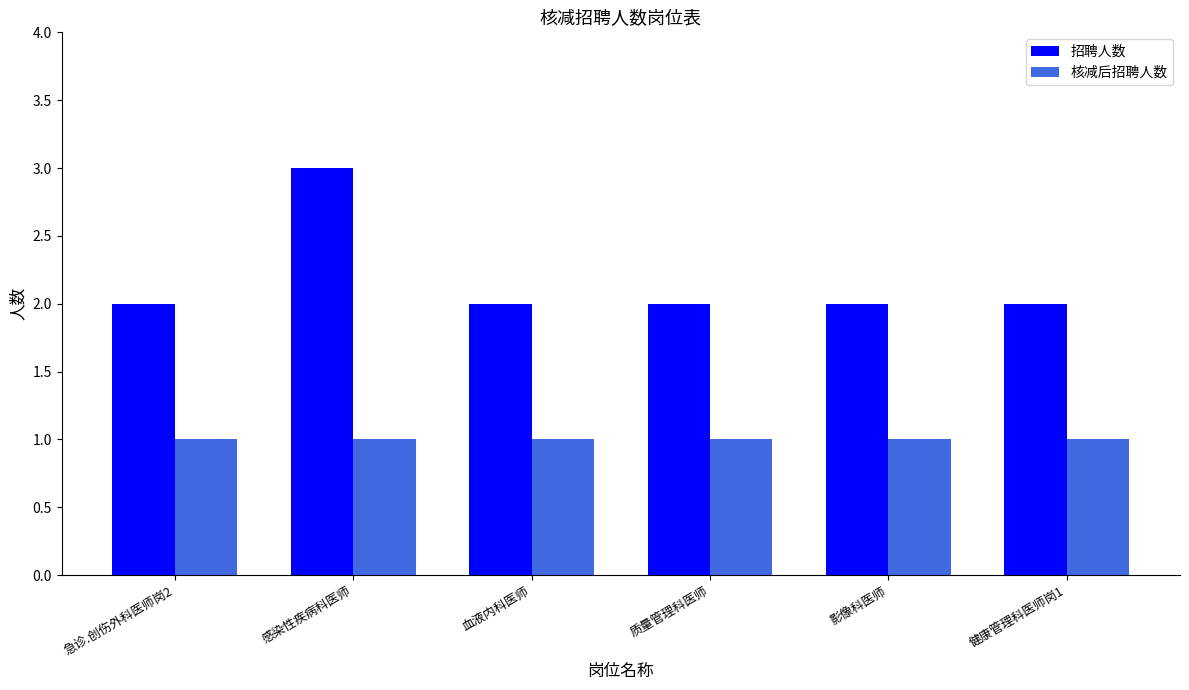

What are all the series names shown in the legend?

招聘人数, 核减后招聘人数